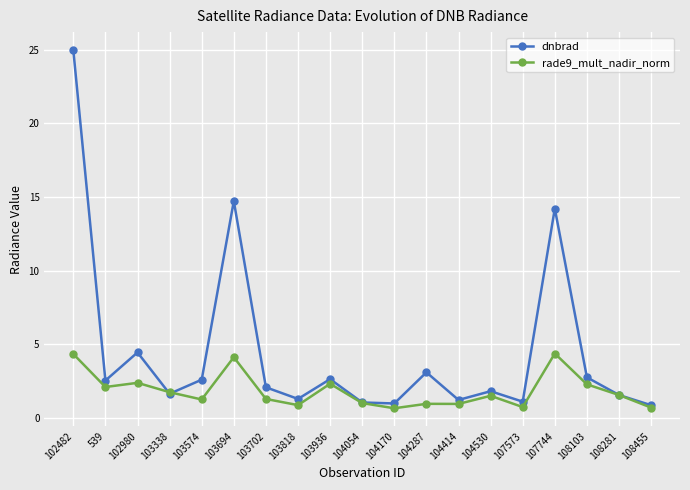

Rank the series by their average value, from lowest to highest.

rade9_mult_nadir_norm, dnbrad